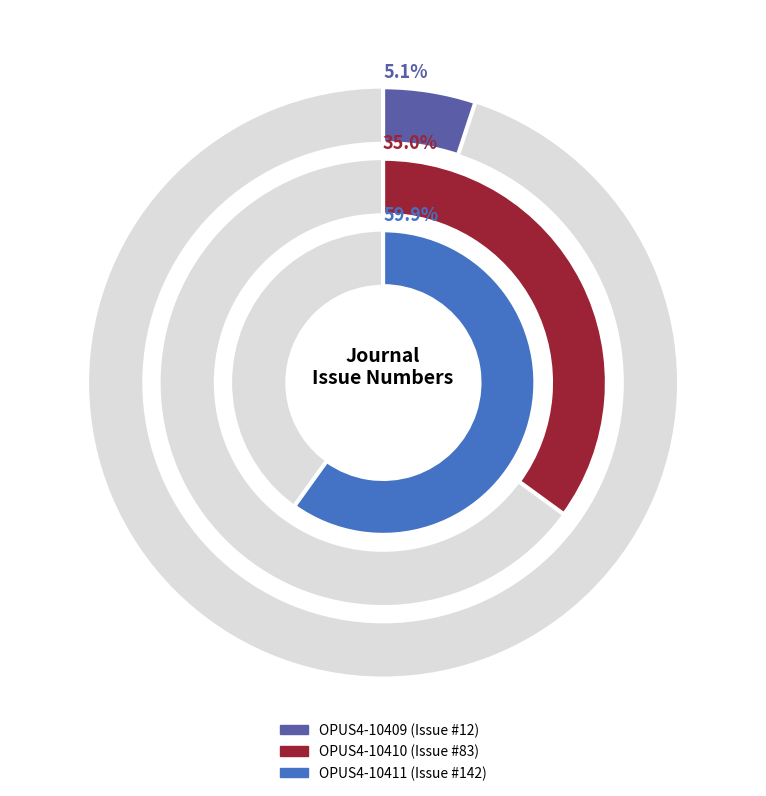

How many slices are in this pie chart?

3